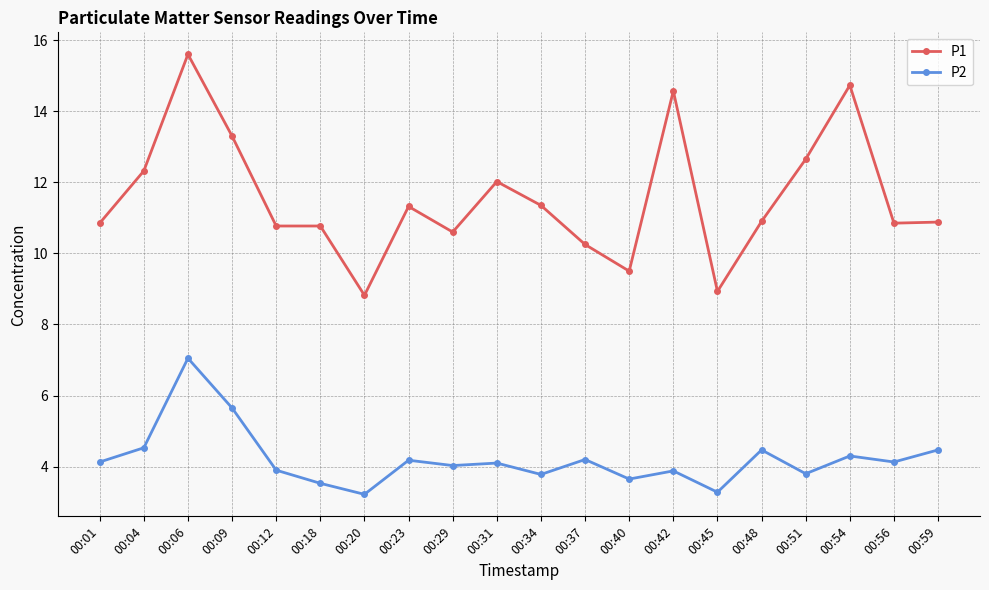

What is the total value across all series at 00:40?

13.2